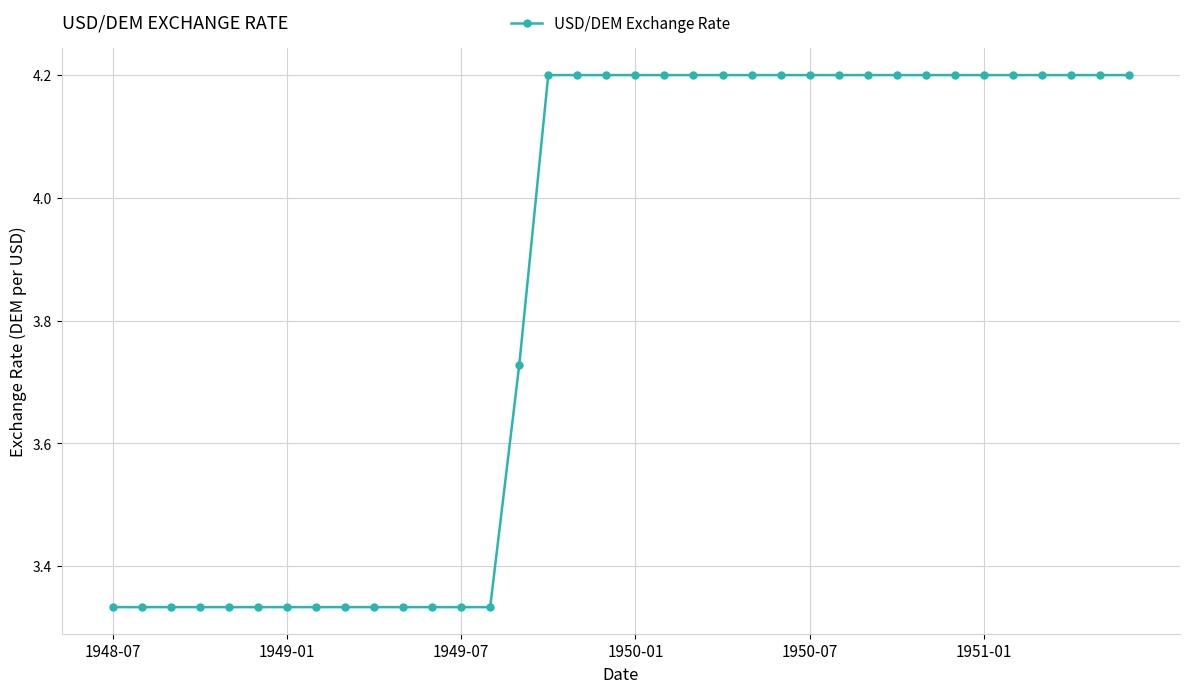

What is the average value?

3.8